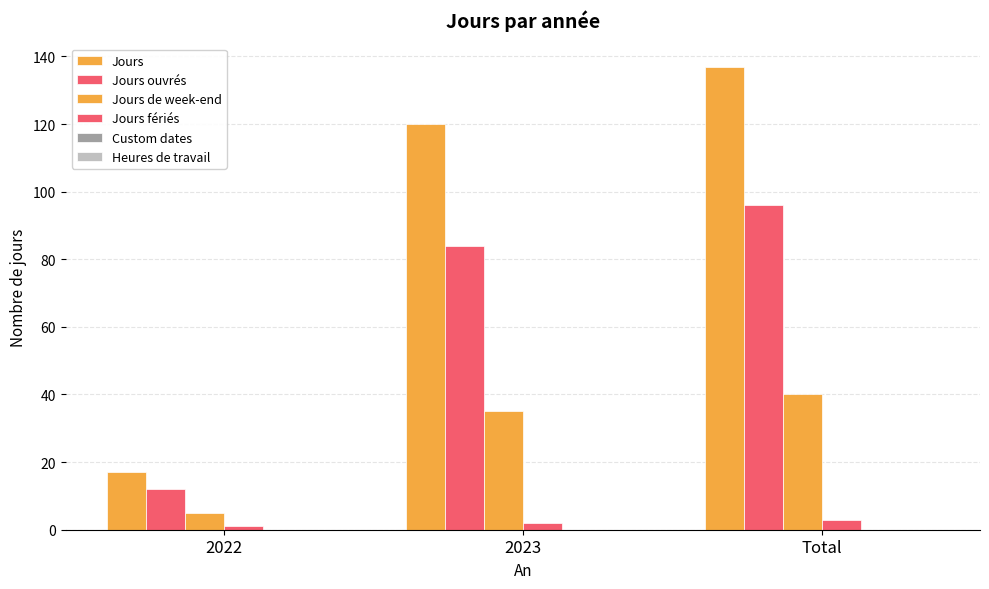

Which has a higher value, Total or 2023?

Total